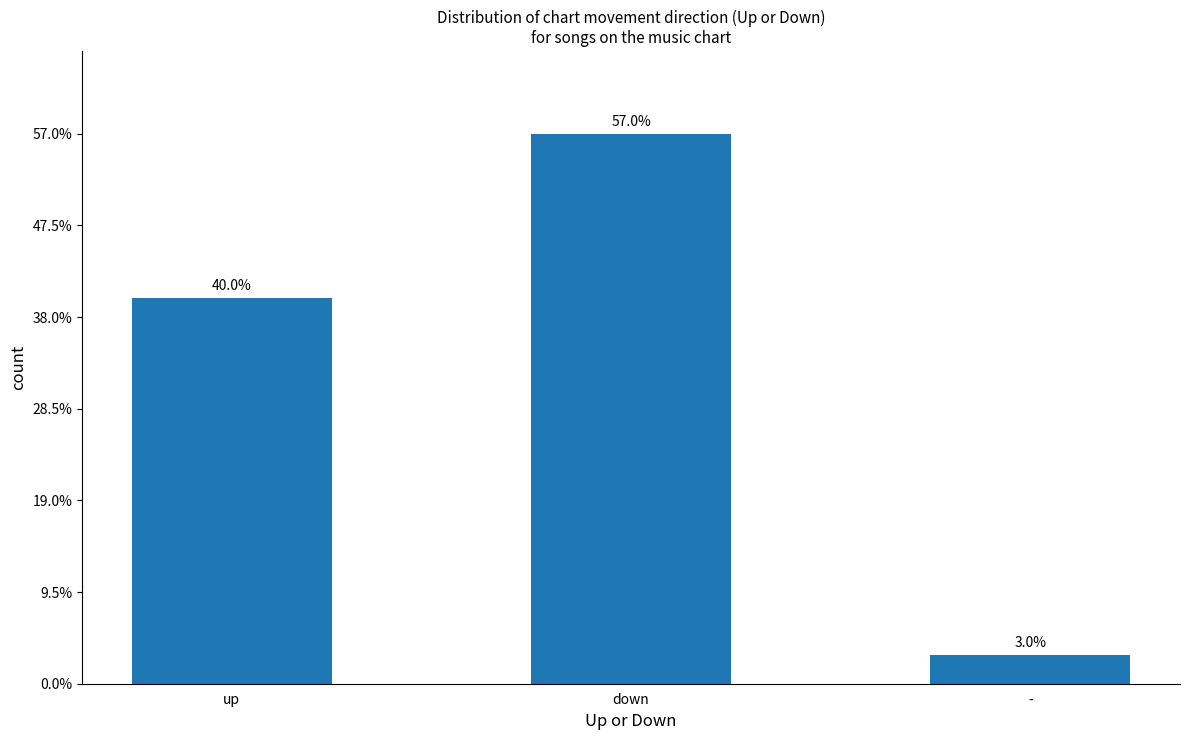

What is the label of the 1st bar from the right?

-